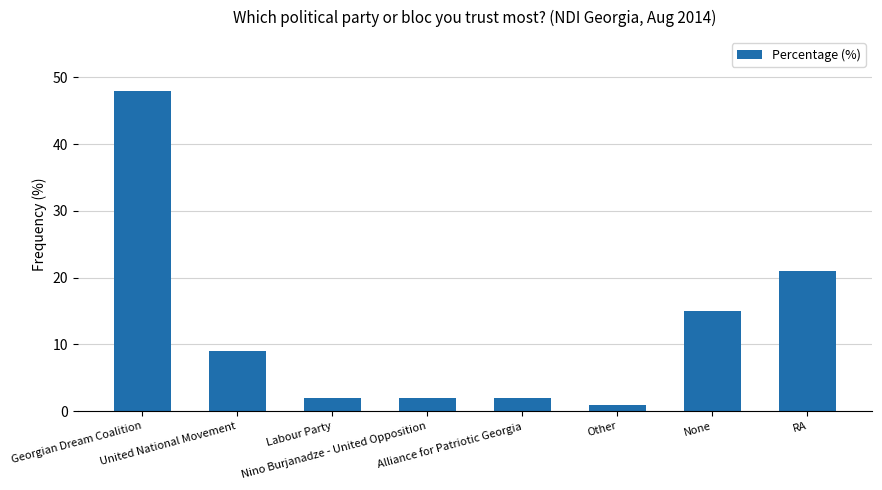

What is the maximum value shown in the chart?

48